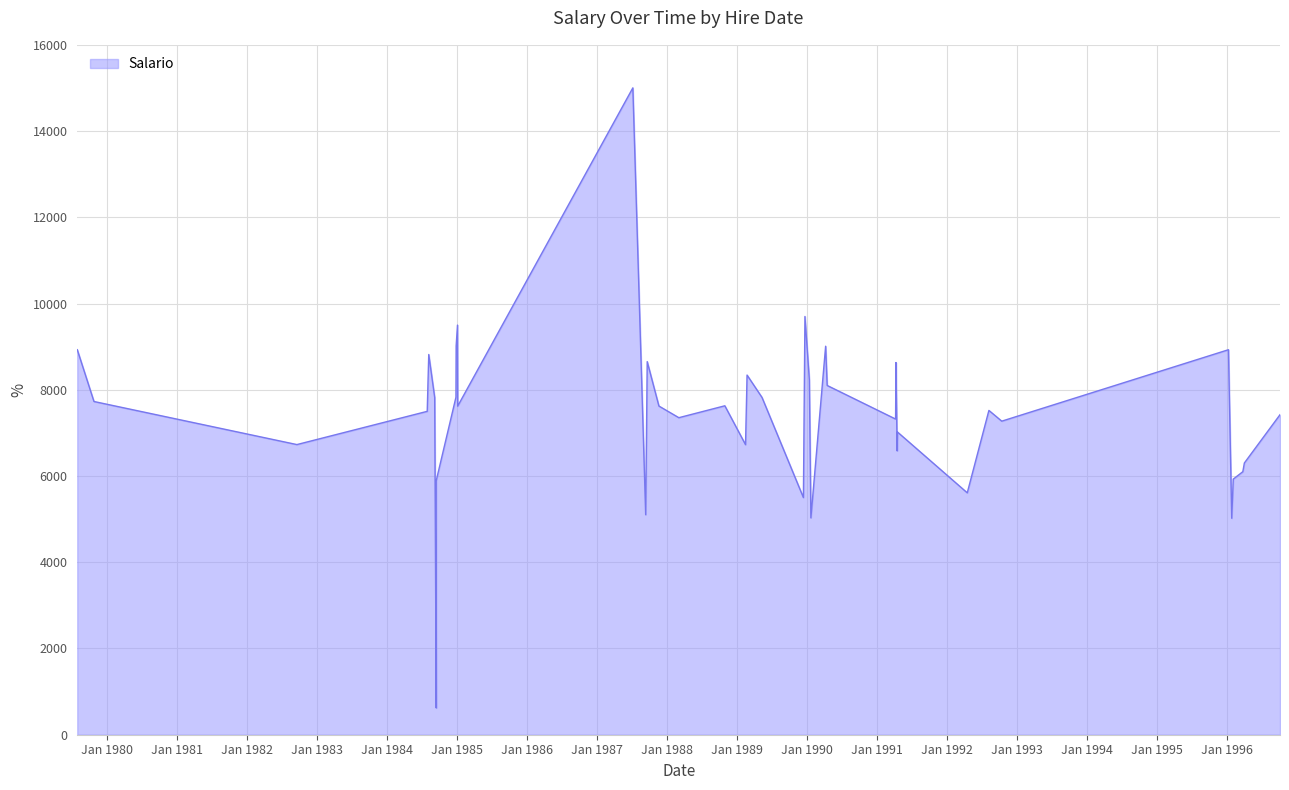

Which label corresponds to the smallest value in the chart?

1984-09-14